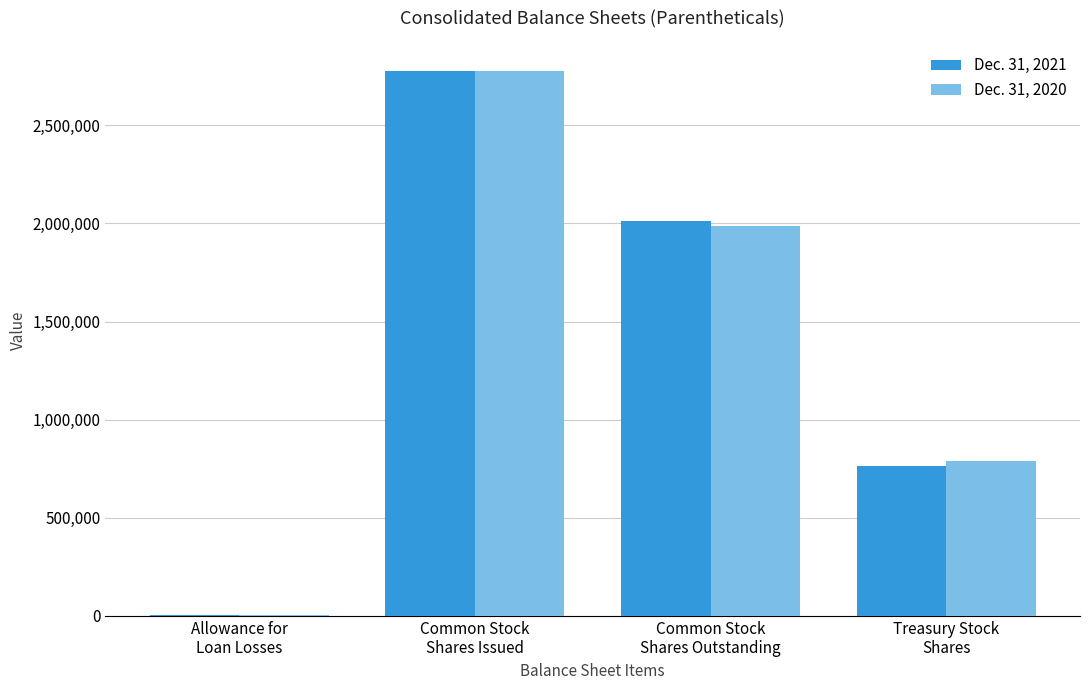

What is the maximum value shown in the chart?

2777250